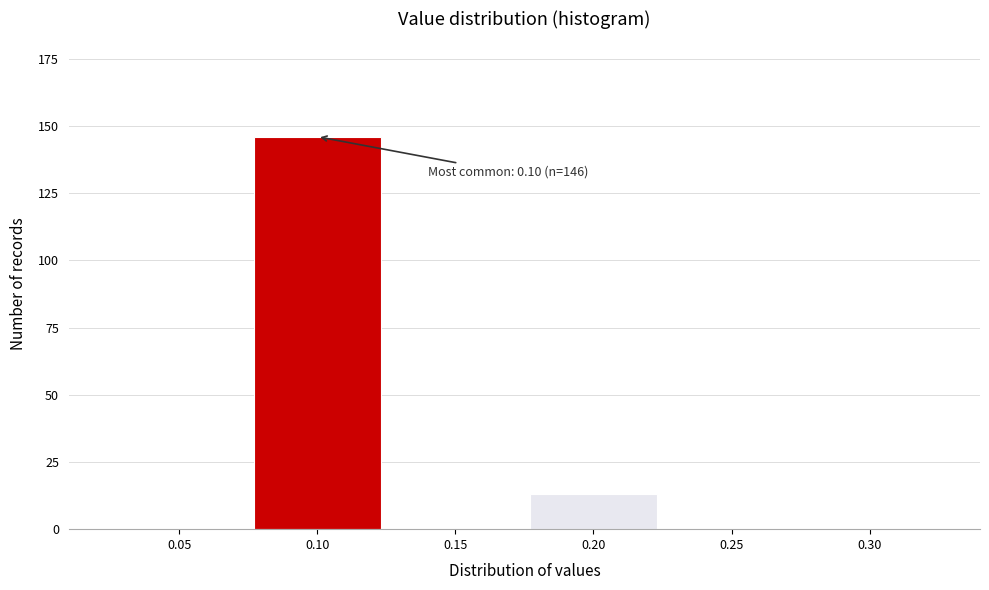

Reading right to left, transcribe all the data shown in this chart.

0.30=0	0.25=0	0.20=13	0.15=0	0.10=146	0.05=0